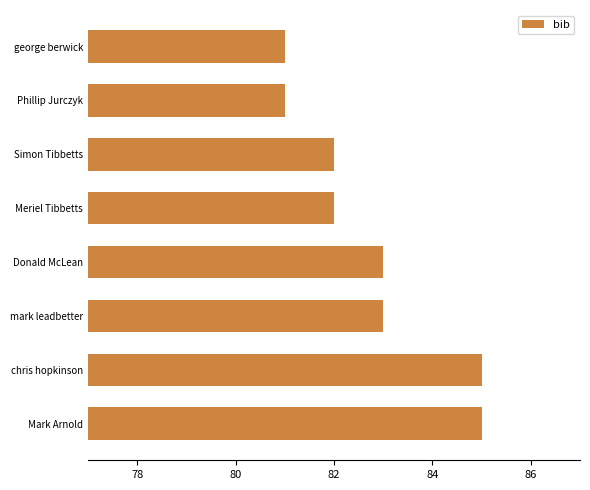

Are the bars grouped side by side (vs. stacked)?

No